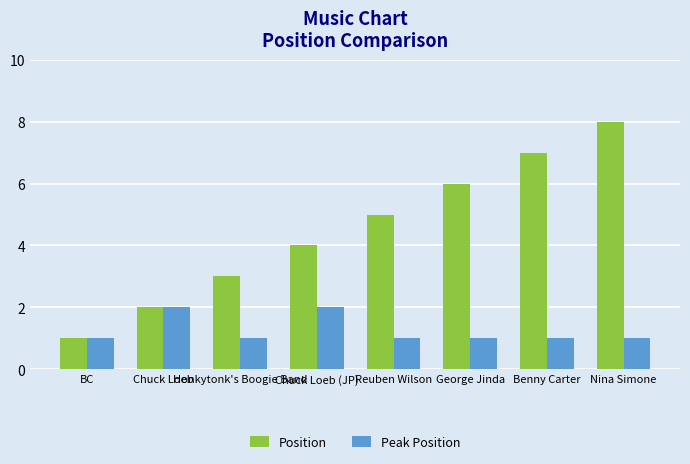

What is the difference between the Position values at Chuck Loeb (JP) and Chuck Loeb?

2